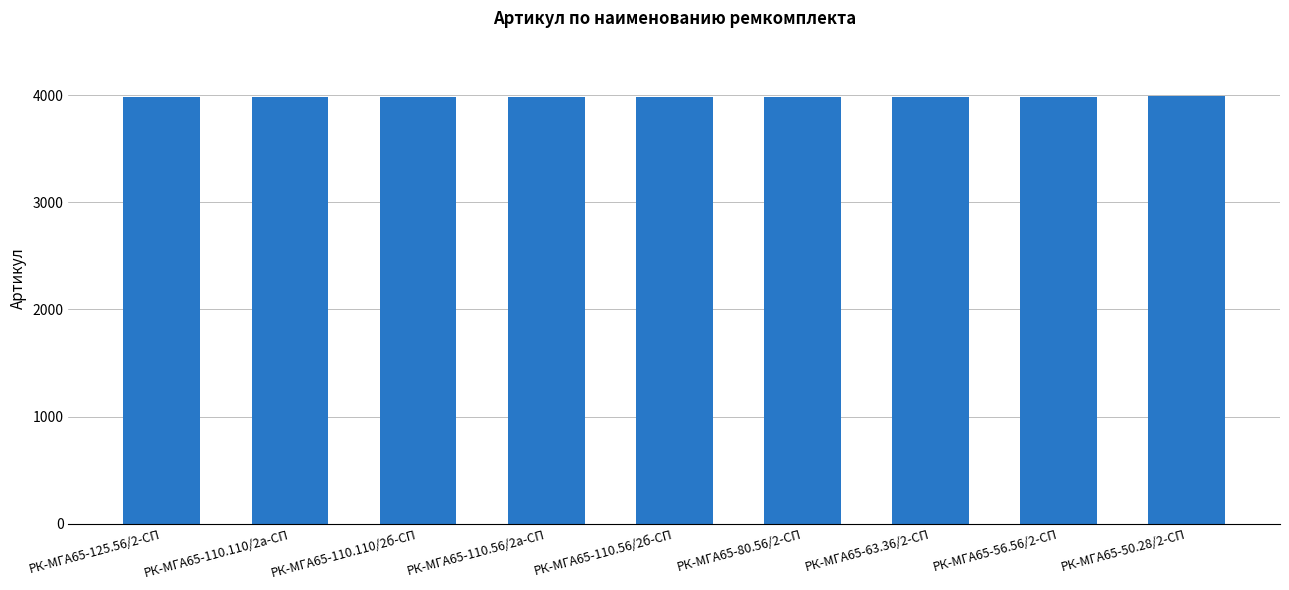

Is it true that the value at РК-МГА65-110.56/2б-СП is 3983?

True